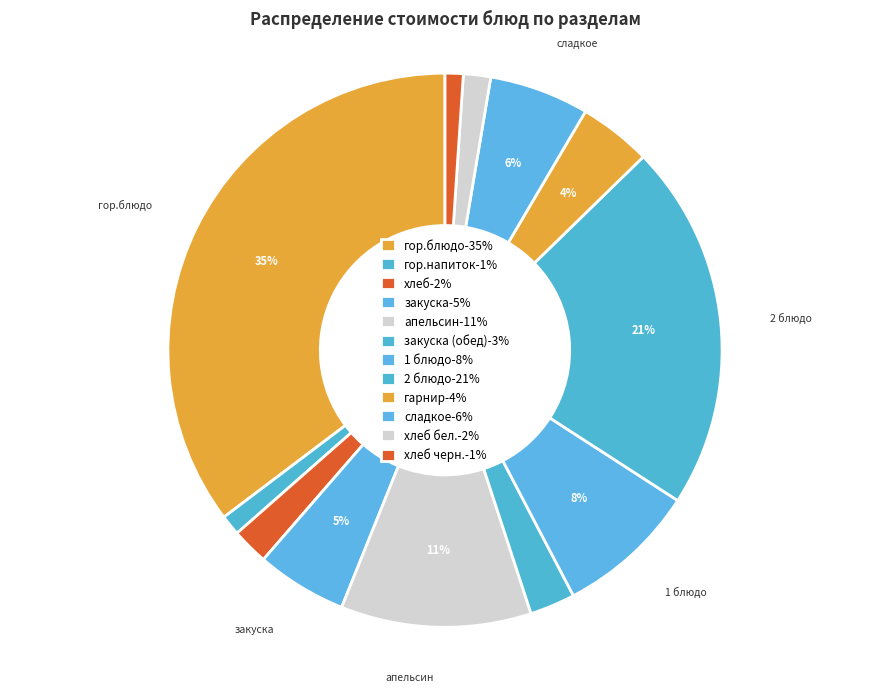

How many slices are in this pie chart?

12